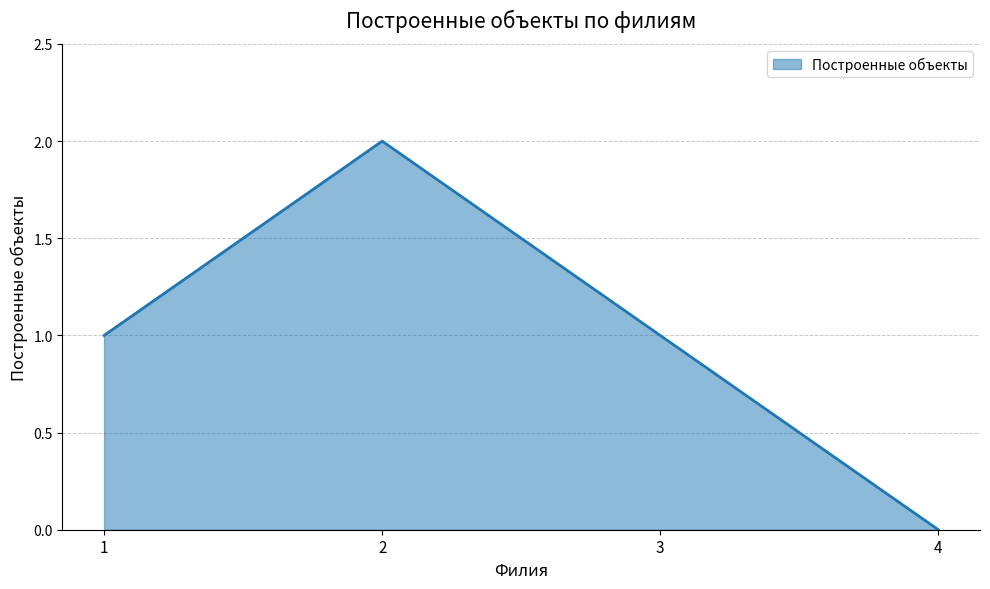

Reading right to left, what are all the values shown in this chart?

0	1	2	1